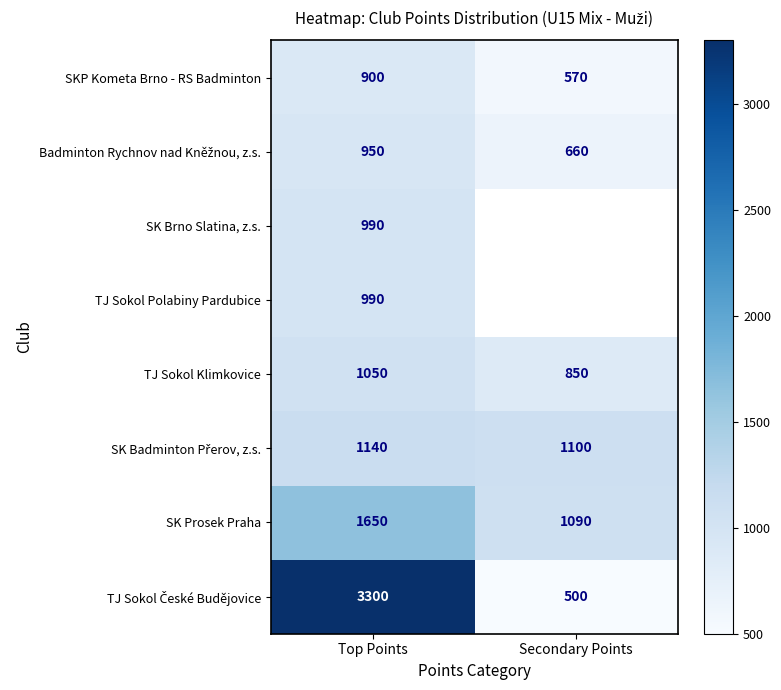

True or false: TJ Sokol Klimkovice has a value of 1625.2 at Top Points.

False